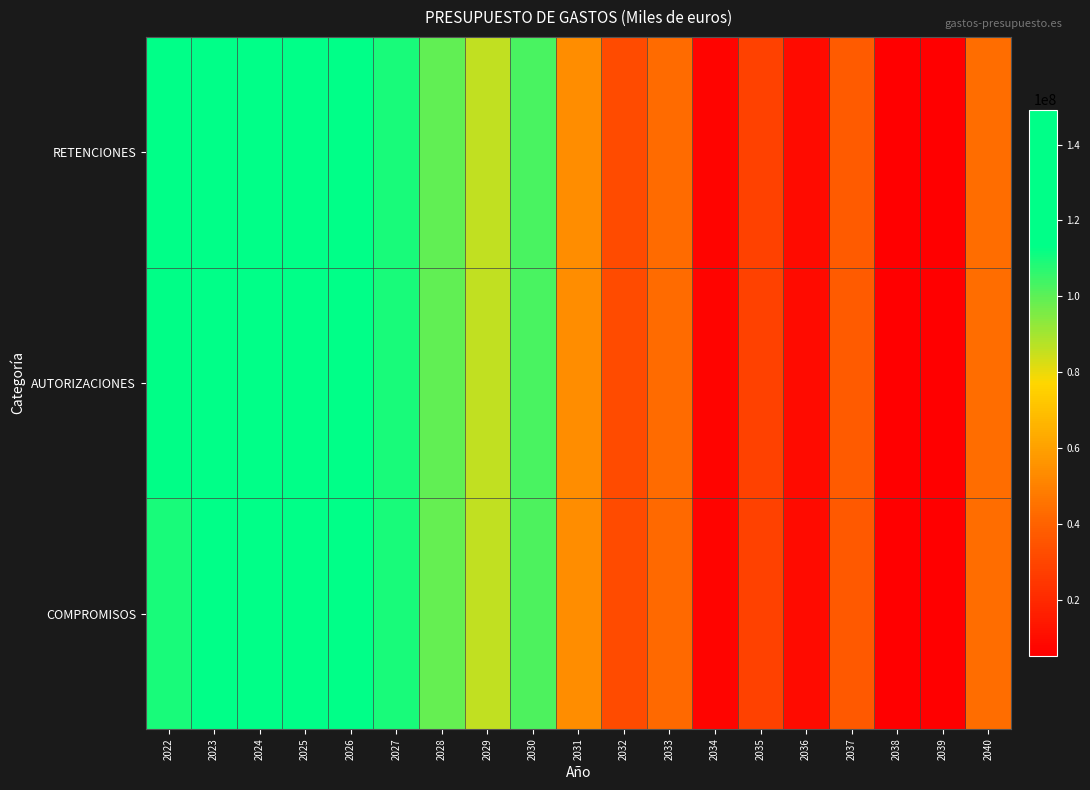

What is the greatest value displayed?

149217362